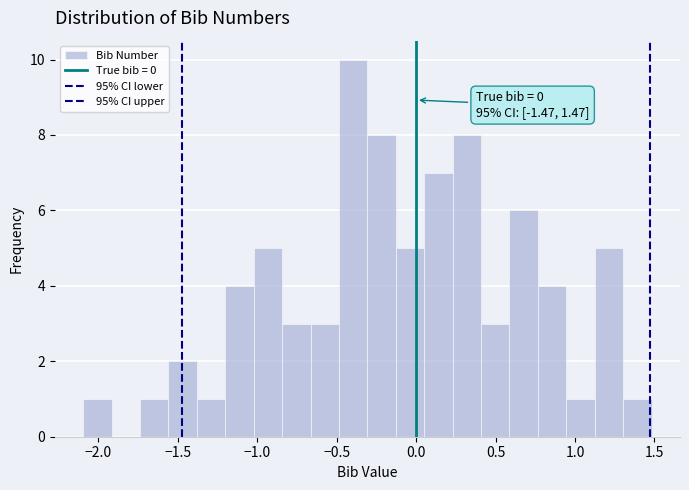

Read against the x-axis, roughly where is the centre of the tallest bar?

-0.40